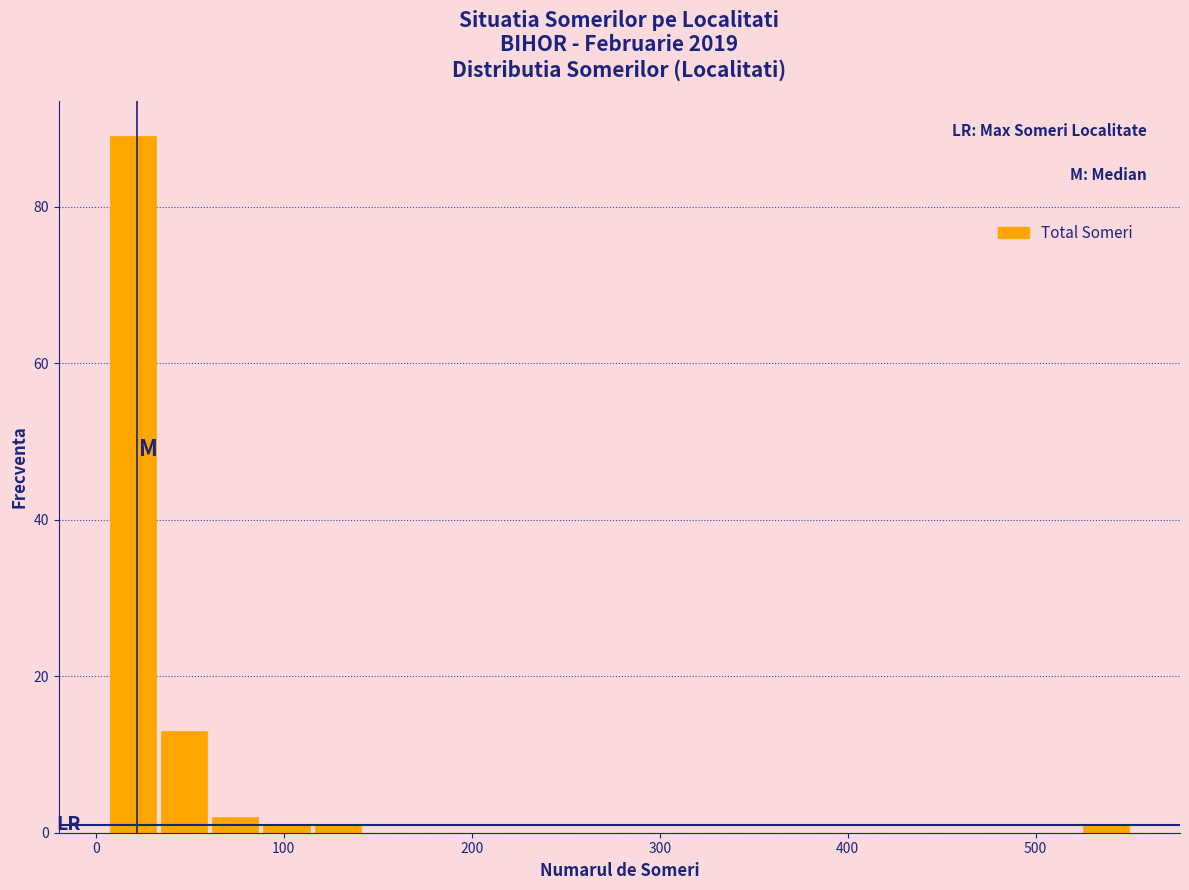

Around what value on the x-axis is the tallest bar? Give the approximate position of its centre, as read against the axis.

20